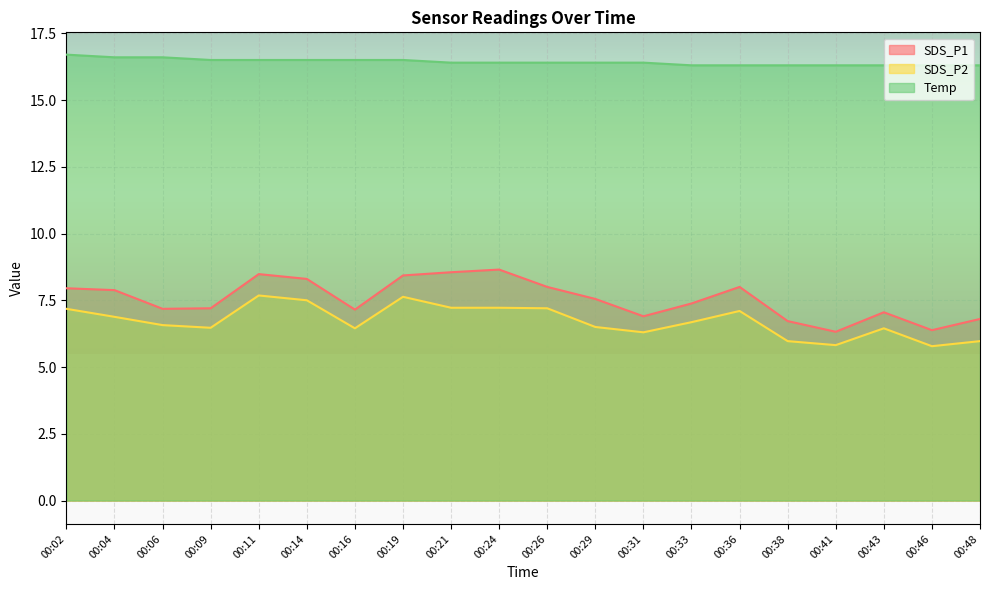

What is the value of the SDS_P2 point at the 17th from the left?

5.8